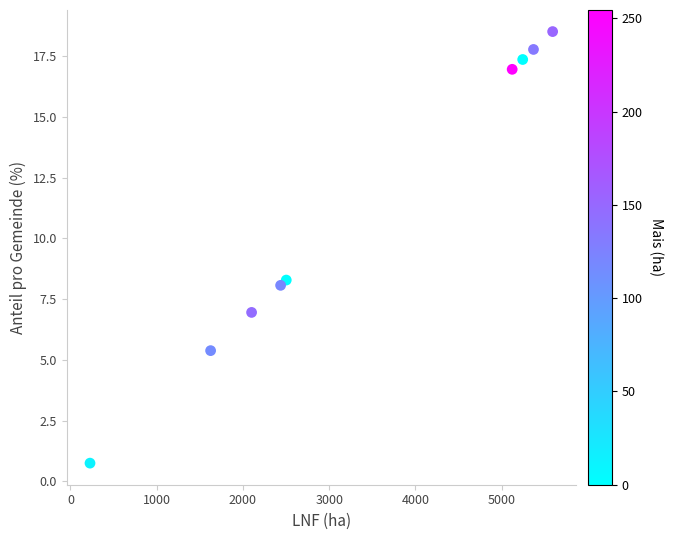

What Y value in the scatter plot is closest to 9?

8.3